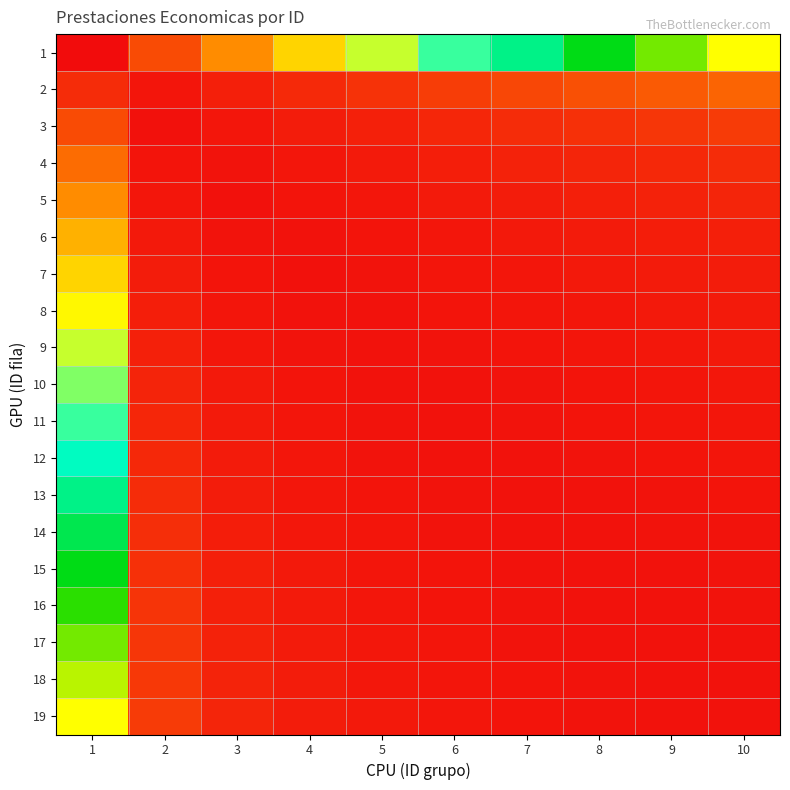

Rank the series by their maximum value, from lowest to highest.

3, 2, 4, 5, 6, 7, 8, 9, 10, 11, 12, 13, 14, 15, 16, 17, 18, 1, 19